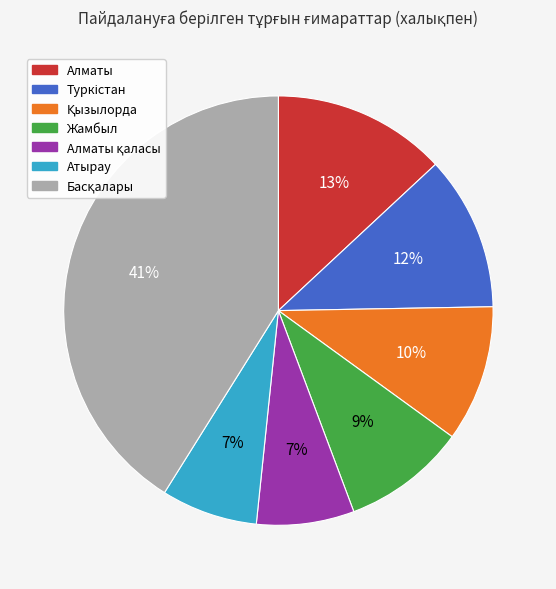

Is there a majority slice in this chart?

No